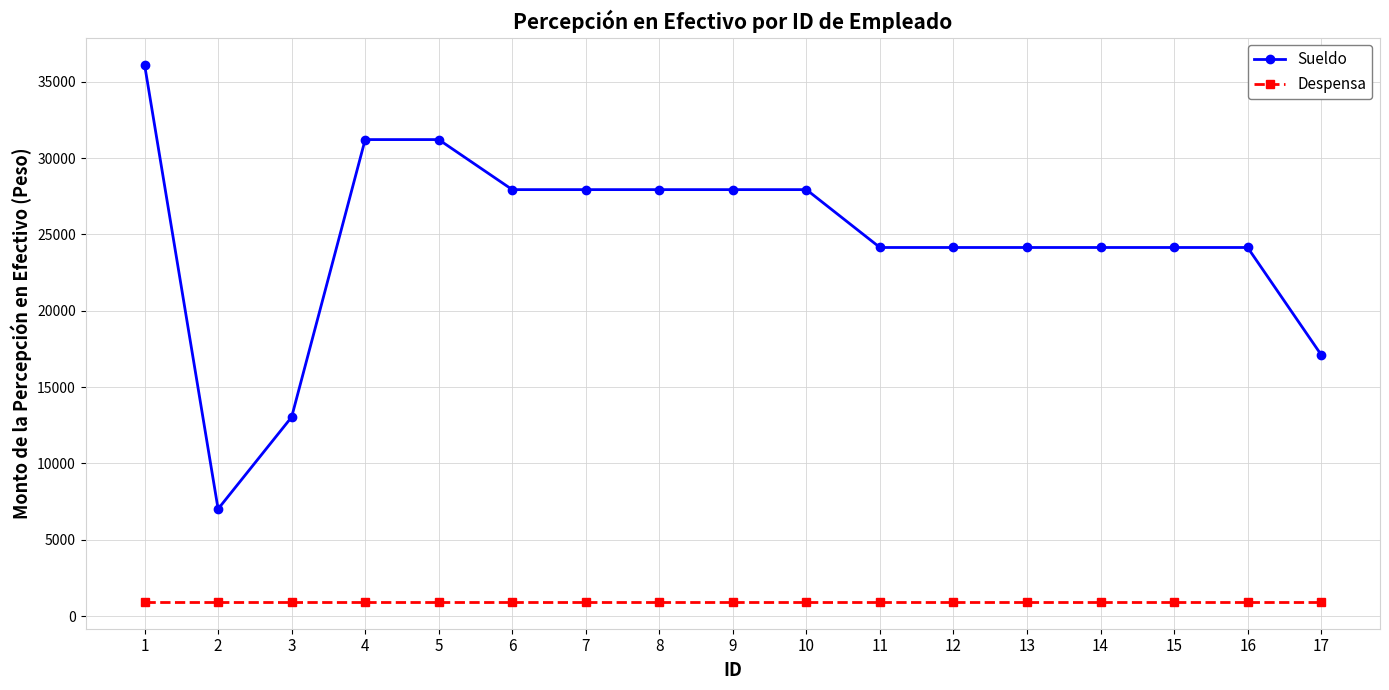

Reading right to left, list all the values displayed in this chart.

Sueldo: 17=17116.8	16=24143.4	15=24143.4	14=24143.4	13=24143.4	12=24143.4	11=24143.4	10=27934.2	9=27934.2	8=27934.2	7=27934.2	6=27934.2	5=31212.0	4=31212.0	3=13034.1	2=7014.6	1=36128.4
Despensa: 17=931.0	16=931.0	15=931.0	14=931.0	13=931.0	12=931.0	11=931.0	10=931.0	9=931.0	8=931.0	7=931.0	6=931.0	5=931.0	4=931.0	3=931.0	2=931.0	1=931.0